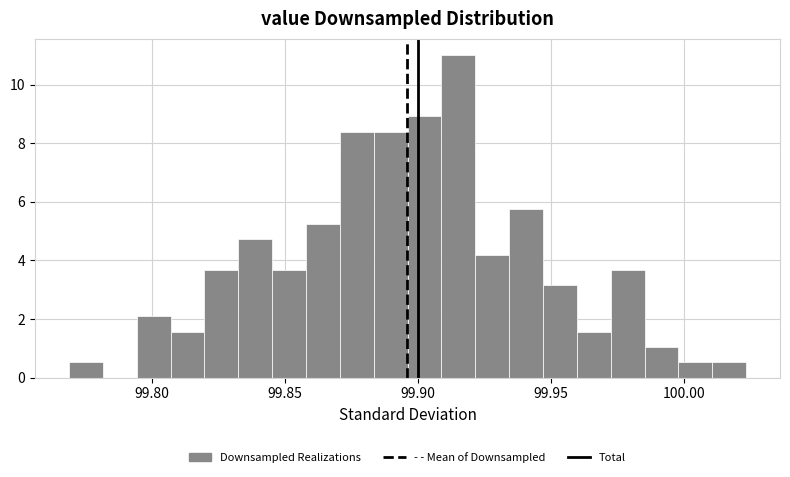

Read against the x-axis, roughly where is the centre of the tallest bar?

99.915